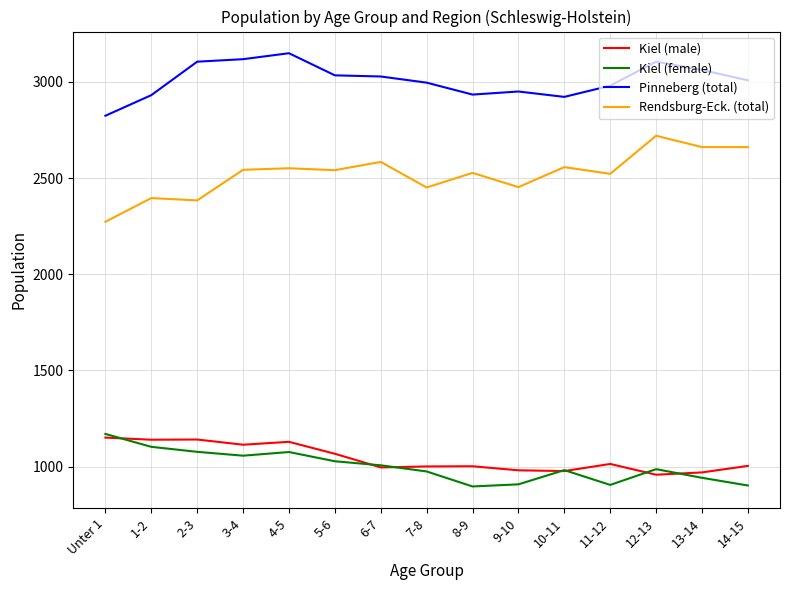

True or false: Pinneberg (total) and Kiel (male) cross at least once.

False